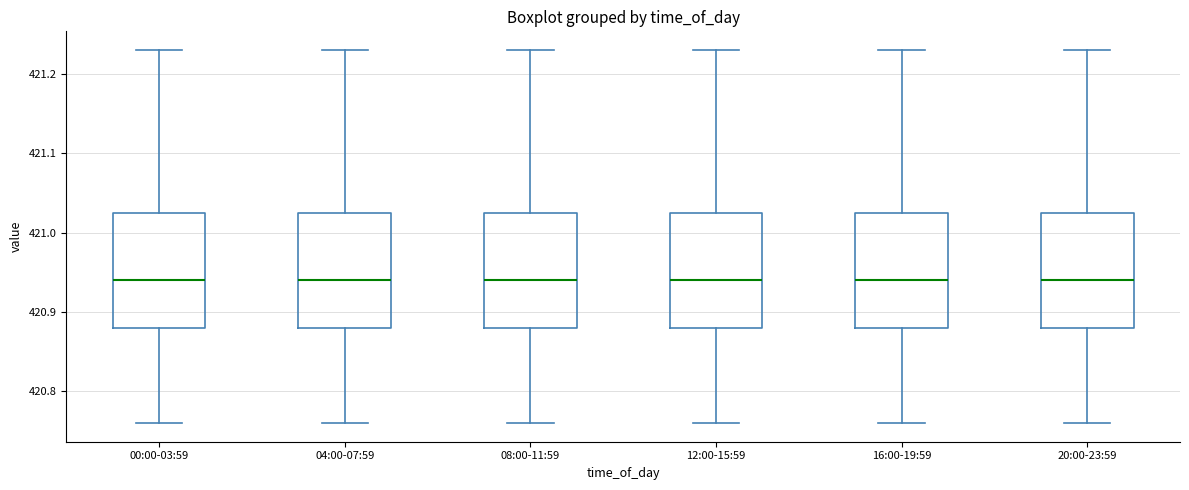

Reading left to right, transcribe this box plot: for each box, give where its median line is, the range the box spans, and where its two whiskers end, as read against the y-axis. The values are not printed on the chart, so give them approximately, as read against the axis.

00:00-03:59: median 420.94, box 420.88 to 421.03, whiskers 420.76 to 421.23
04:00-07:59: median 420.94, box 420.88 to 421.03, whiskers 420.76 to 421.23
08:00-11:59: median 420.94, box 420.88 to 421.03, whiskers 420.76 to 421.23
12:00-15:59: median 420.94, box 420.88 to 421.03, whiskers 420.76 to 421.23
16:00-19:59: median 420.94, box 420.88 to 421.03, whiskers 420.76 to 421.23
20:00-23:59: median 420.94, box 420.88 to 421.03, whiskers 420.76 to 421.23